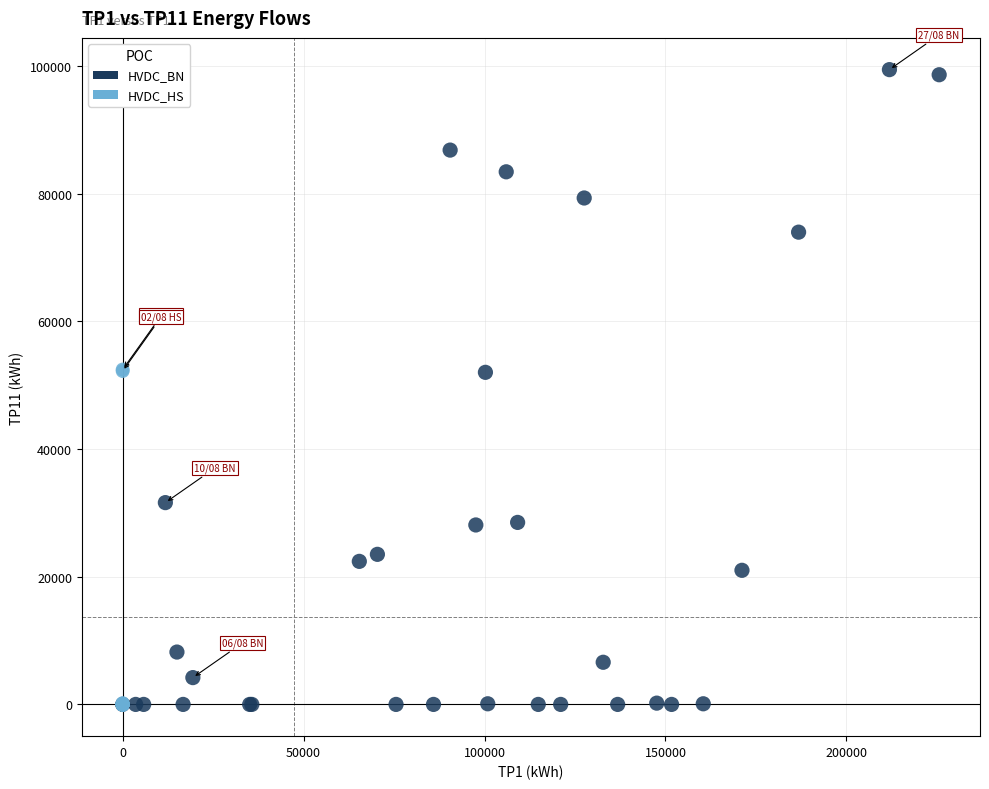

Which series has the widest spread of Y values?

HVDC_BN